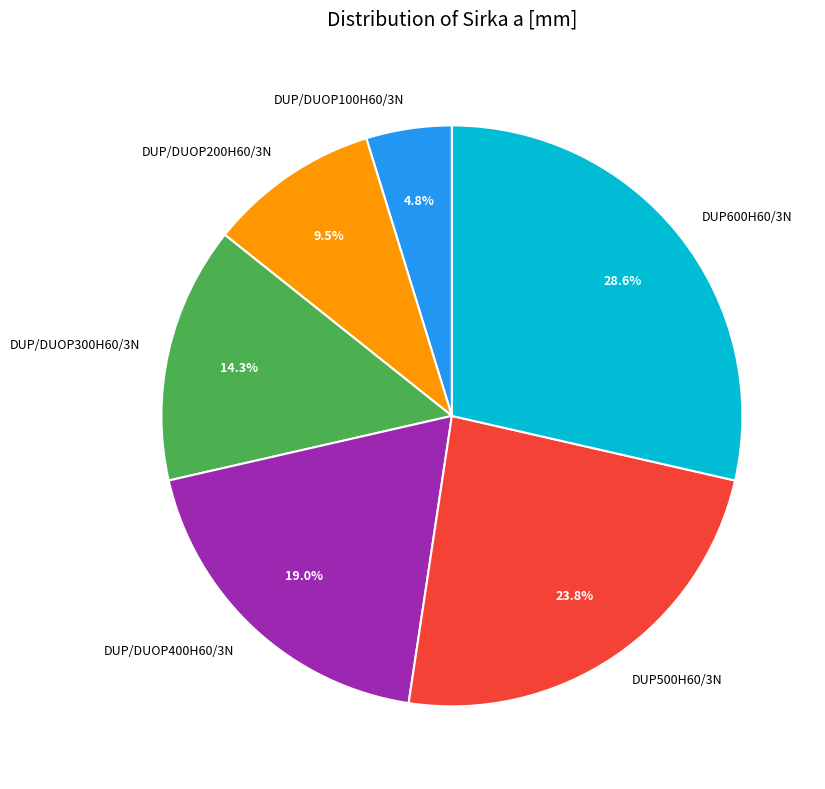

Which has a higher value, DUP/DUOP300H60/3N or DUP600H60/3N?

DUP600H60/3N